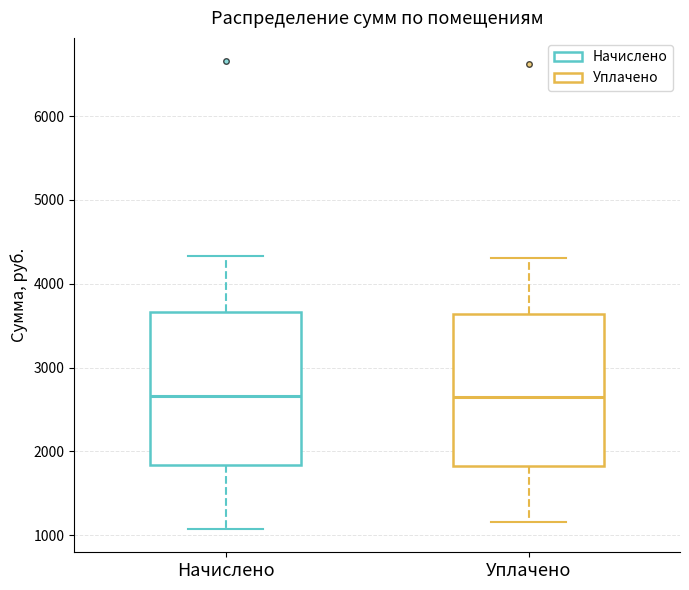

Reading left to right, read every box against the y-axis: the position of its median line, the range the box covers, and the ends of its whiskers. The values are not printed on the chart, so give them approximately, as read against the axis.

Начислено: median 2700, box 1800 to 3700, whiskers 1100 to 4300
Уплачено: median 2600, box 1800 to 3600, whiskers 1200 to 4300